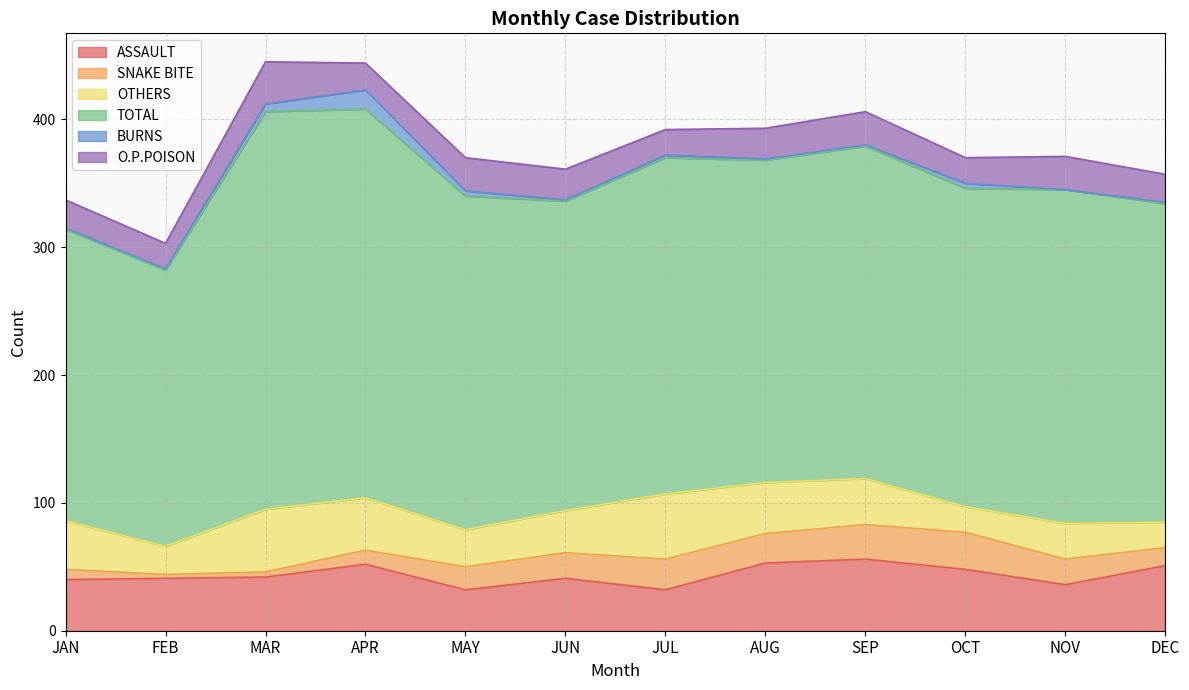

True or false: SNAKE BITE has more than 2 points higher than both neighbors.

False